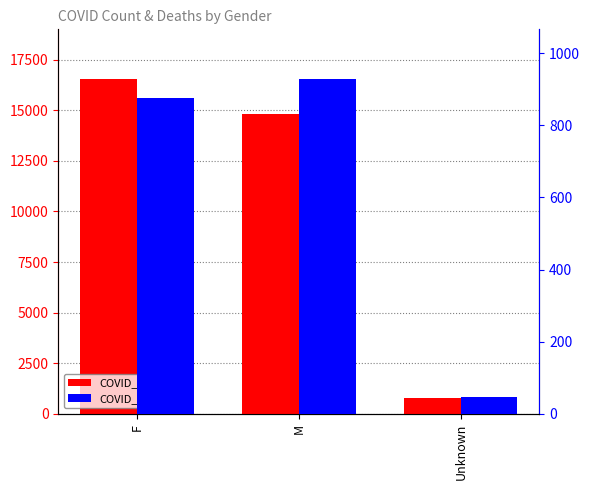

What are all the series names shown in the legend?

COVID_COUNT, COVID_DEATHS